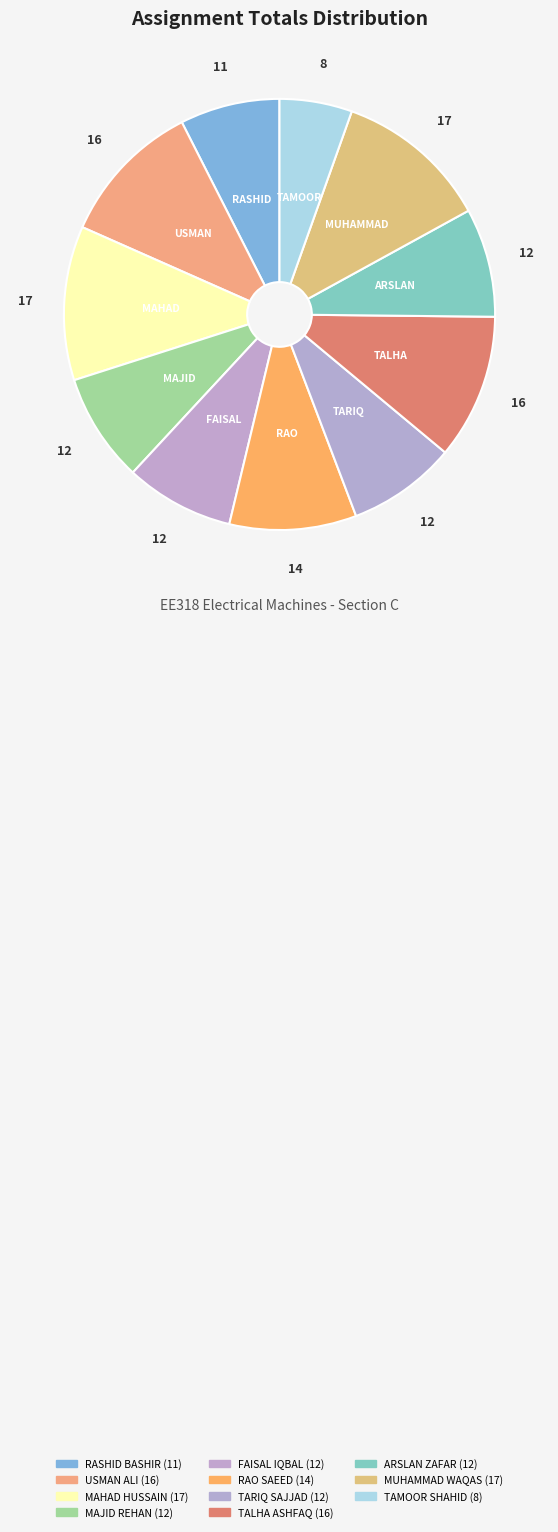

How many slices are in this pie chart?

11